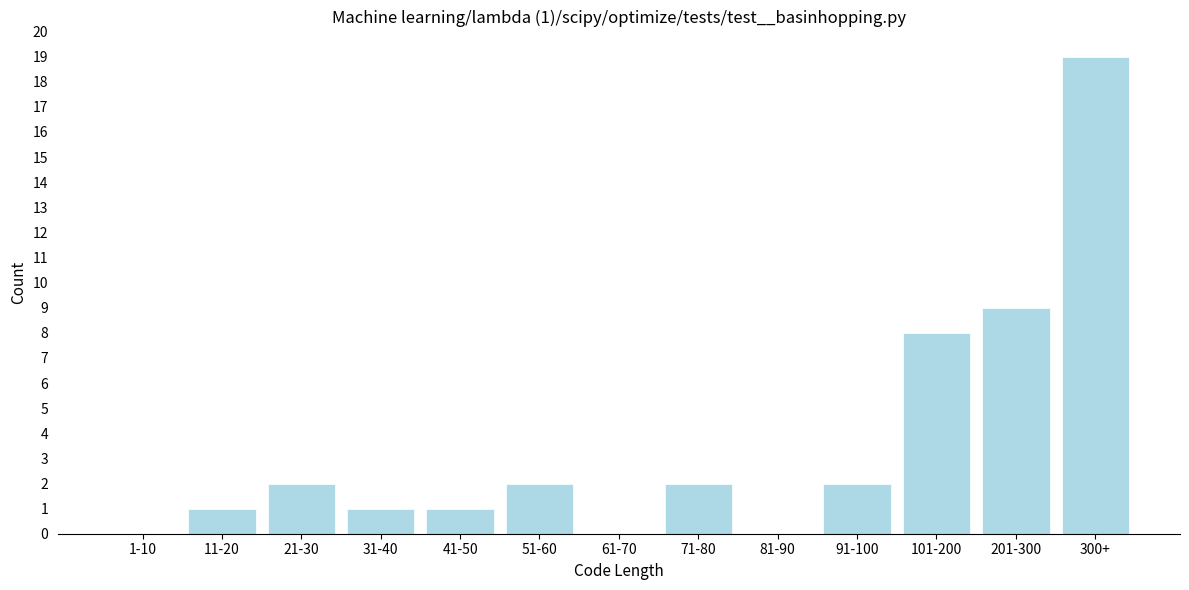

Reading right to left, what are all the values shown in this chart?

300+=19	201-300=9	101-200=8	91-100=2	81-90=0	71-80=2	61-70=0	51-60=2	41-50=1	31-40=1	21-30=2	11-20=1	1-10=0